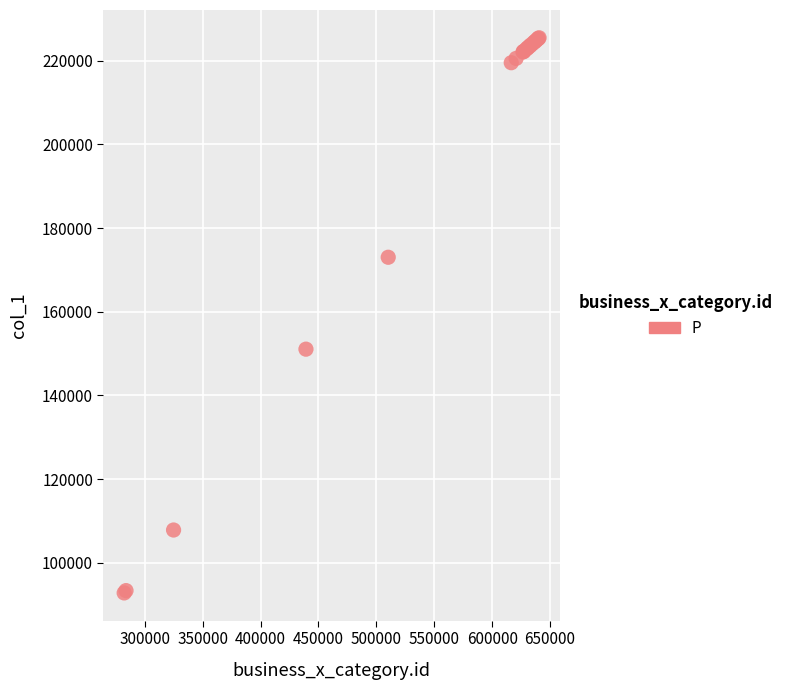

What Y value in the scatter plot is closest to 159130?

151046